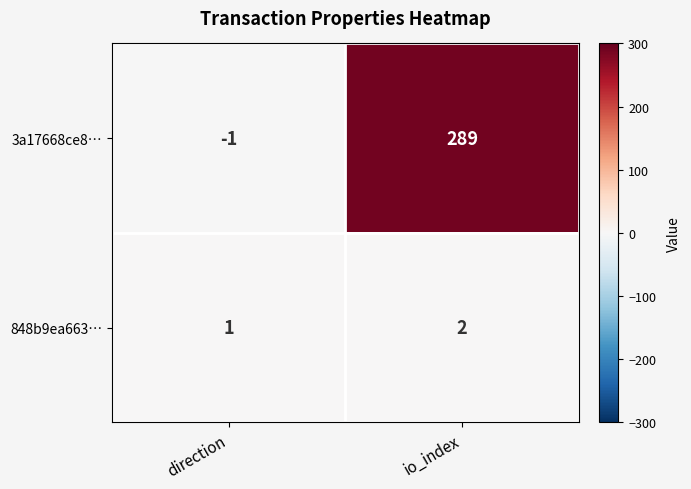

The 3a17668ce8… series shows 289 at io_index. True or false?

True